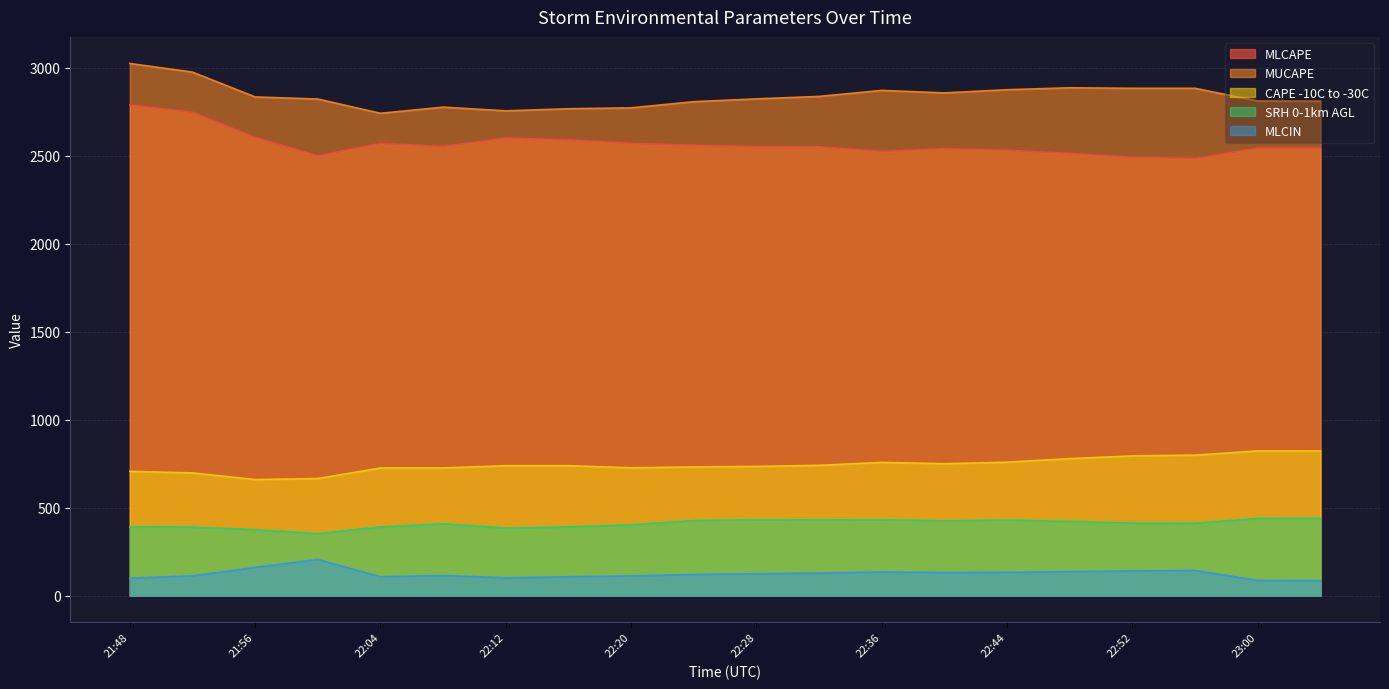

What is the label of the 1st point from the right?

23:04